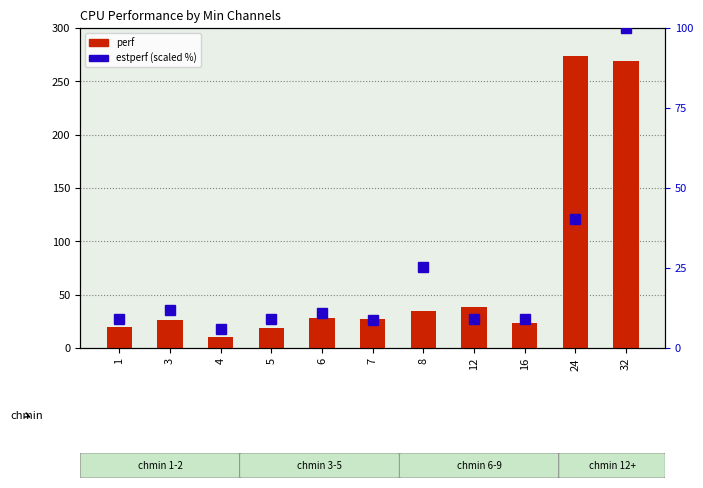

Rank the categories by perf value from highest to lowest.

24, 32, 12, 8, 6, 7, 3, 16, 1, 5, 4